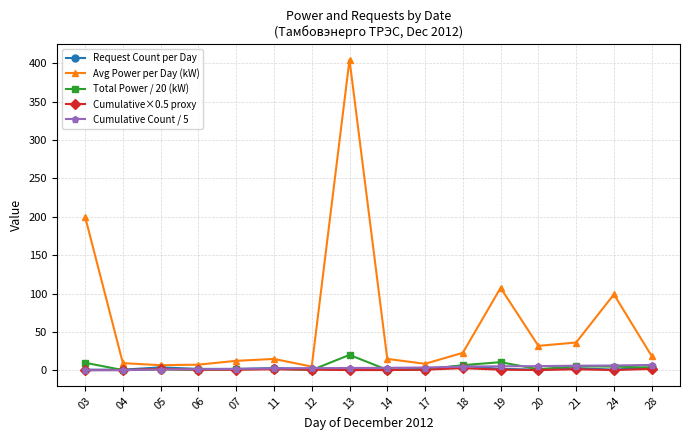

Is the value of Cumulative Count / 5 at 03 greater than the value of Avg Power per Day (kW) at 19?

No